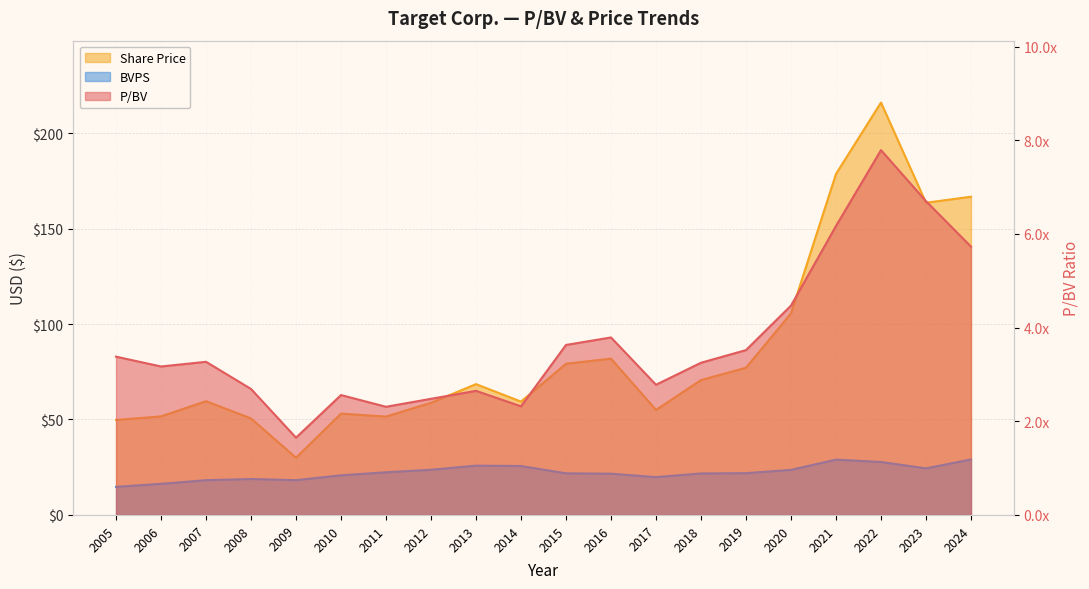

True or false: BVPS and P/BV intersect in this chart.

False